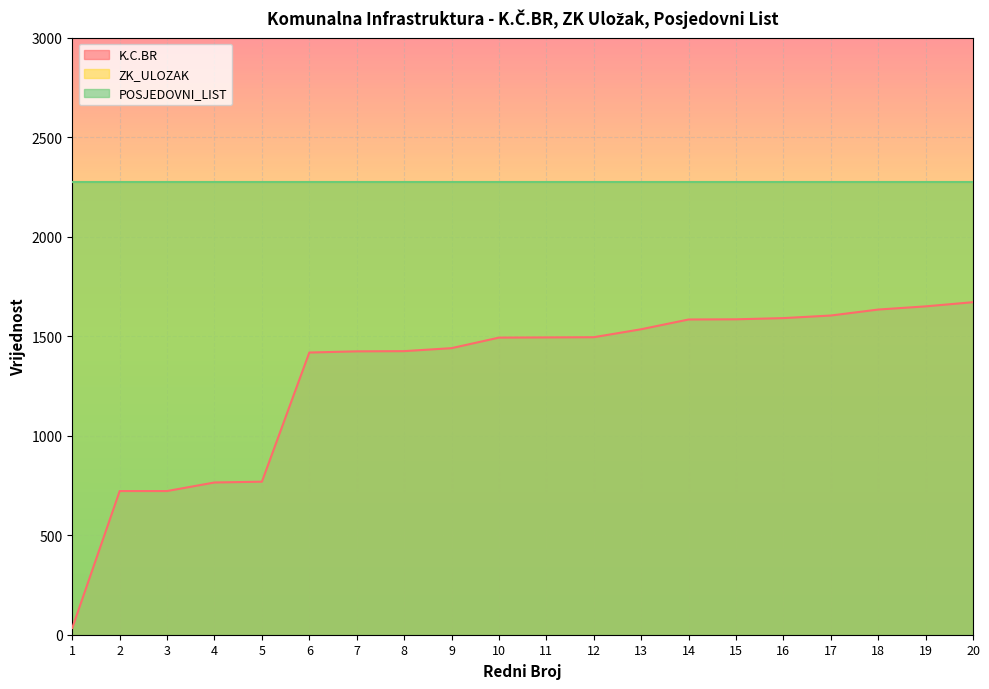

List the series in order of their peak value, lowest first.

K.C.BR, ZK_ULOZAK, POSJEDOVNI_LIST